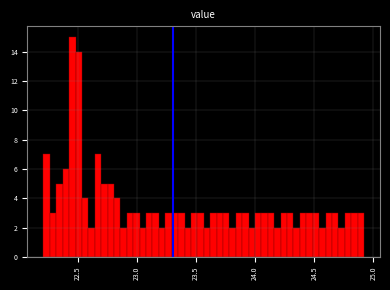

Read against the x-axis, roughly where is the centre of the tallest bar?

22.45